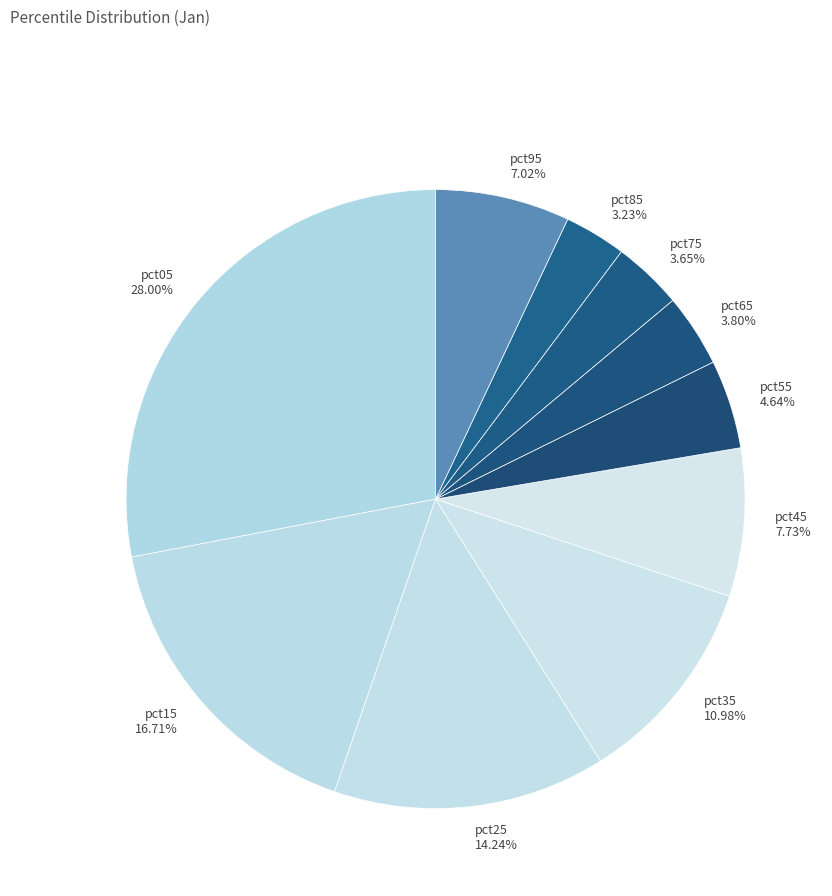

Does pct85 represent more than half of the total?

No